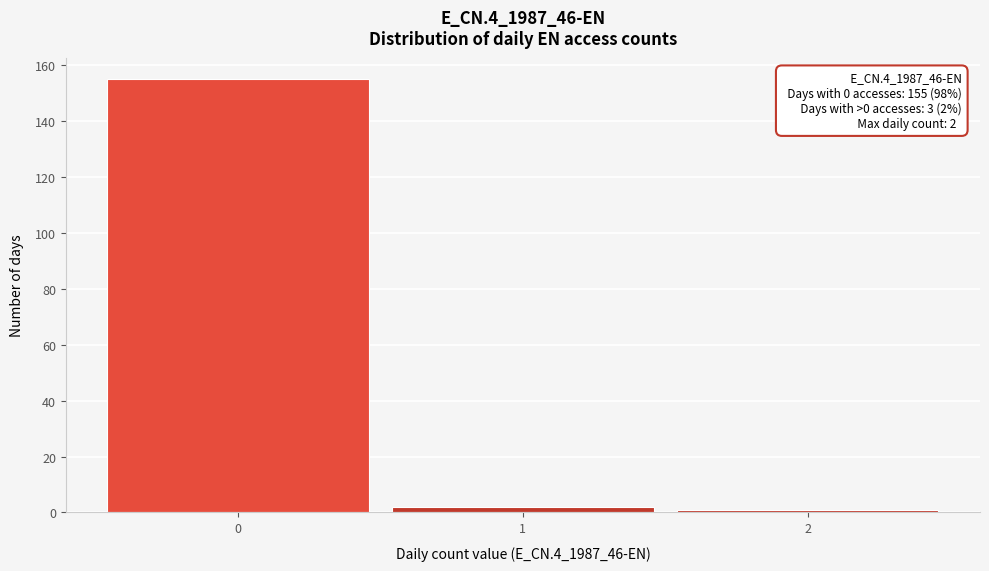

Which range on the x-axis has the tallest bar?

-0.5 to 0.5